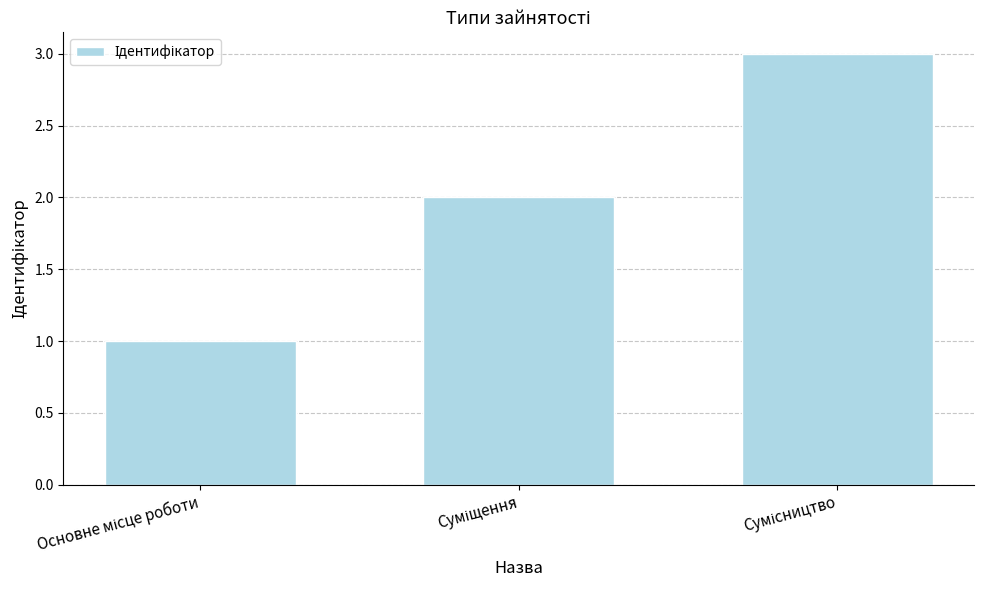

What is the sum of all values?

6